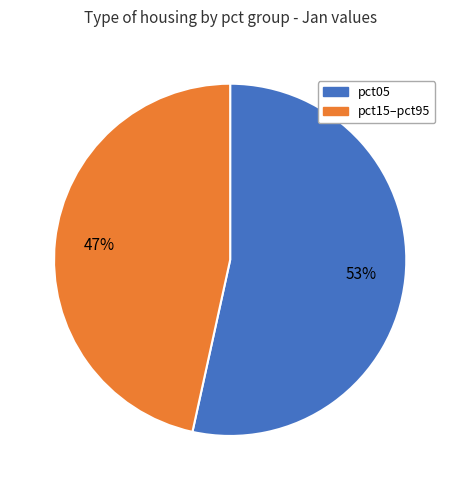

To the nearest percent, what is the average slice percentage?

50%